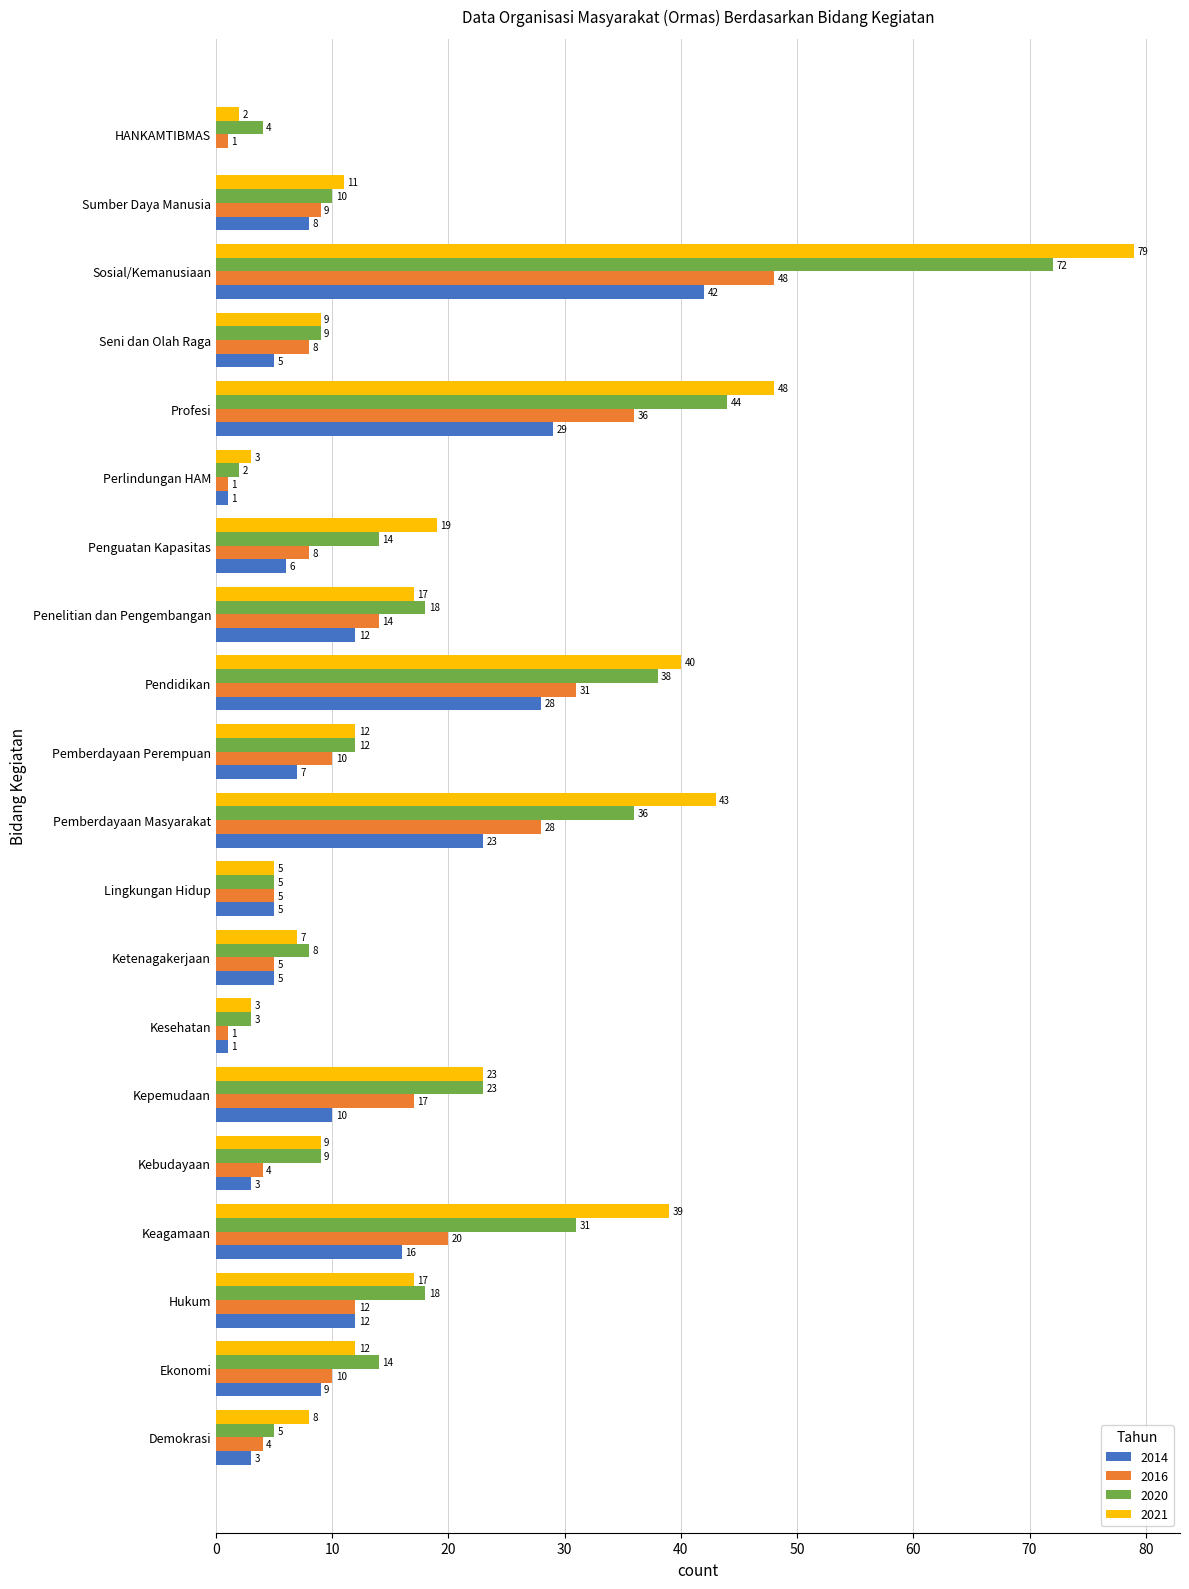

What is the sum of all 2016 values?

272